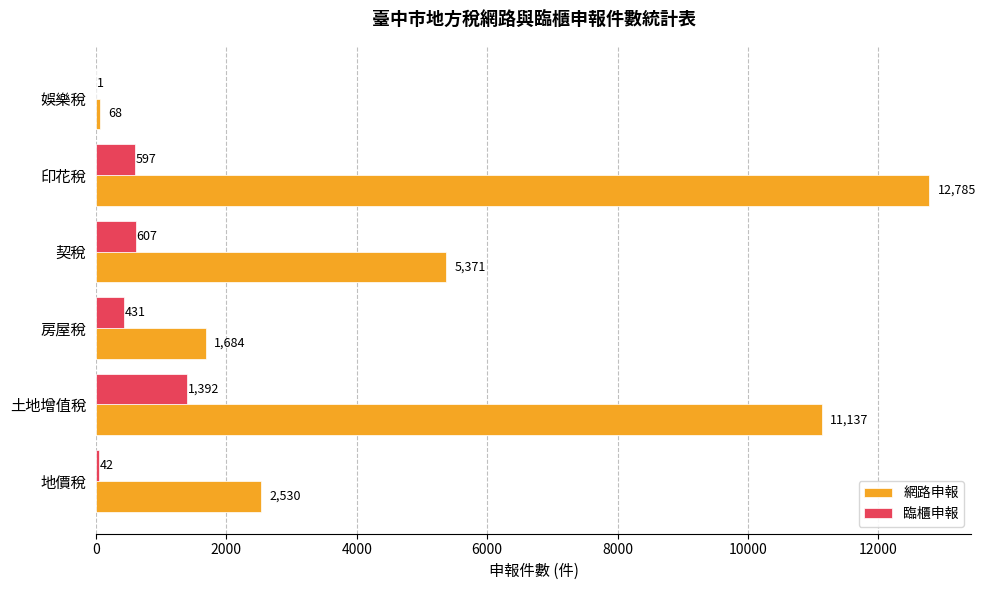

What is the sum of all 網路申報 values?

33575